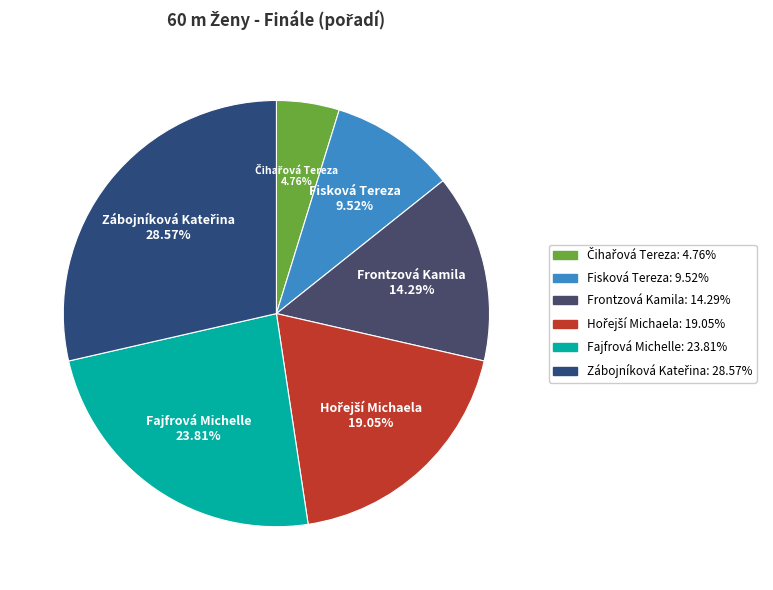

To the nearest percent, what percentage of the pie is Frontzová Kamila?

14%